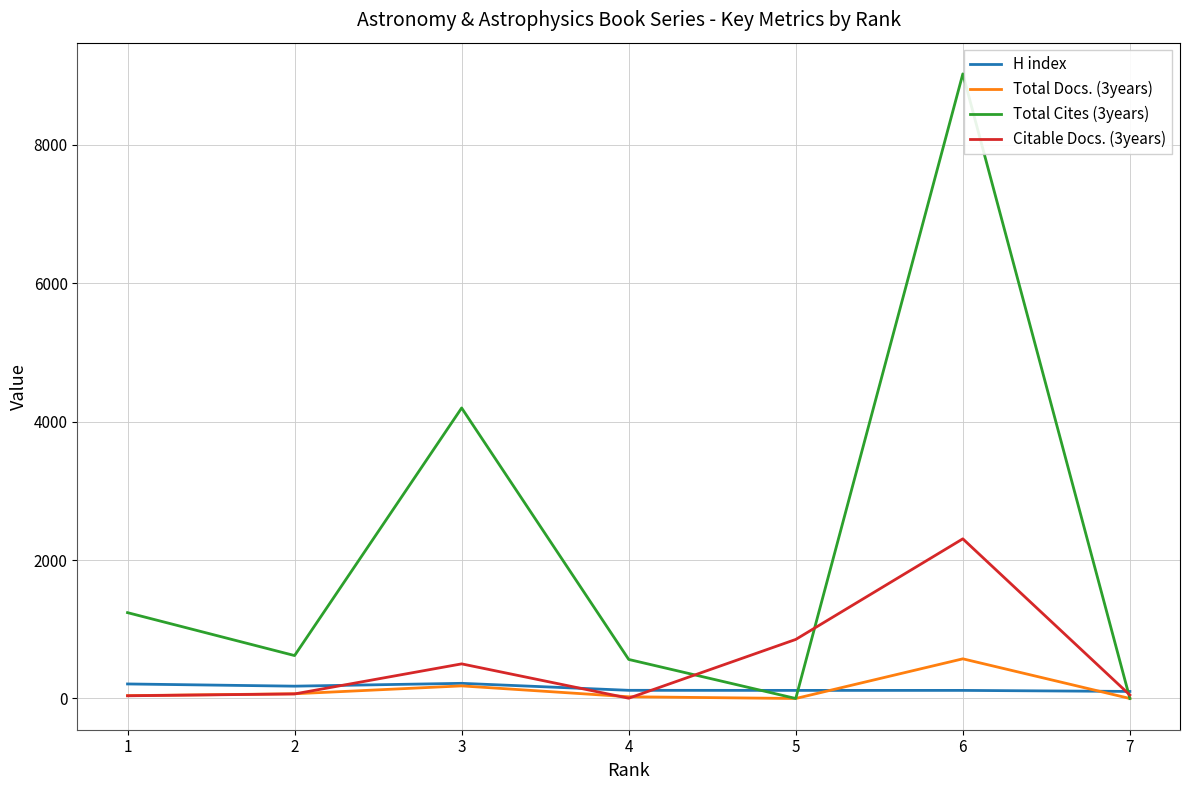

Which series has the widest spread of values?

Total Cites (3years)